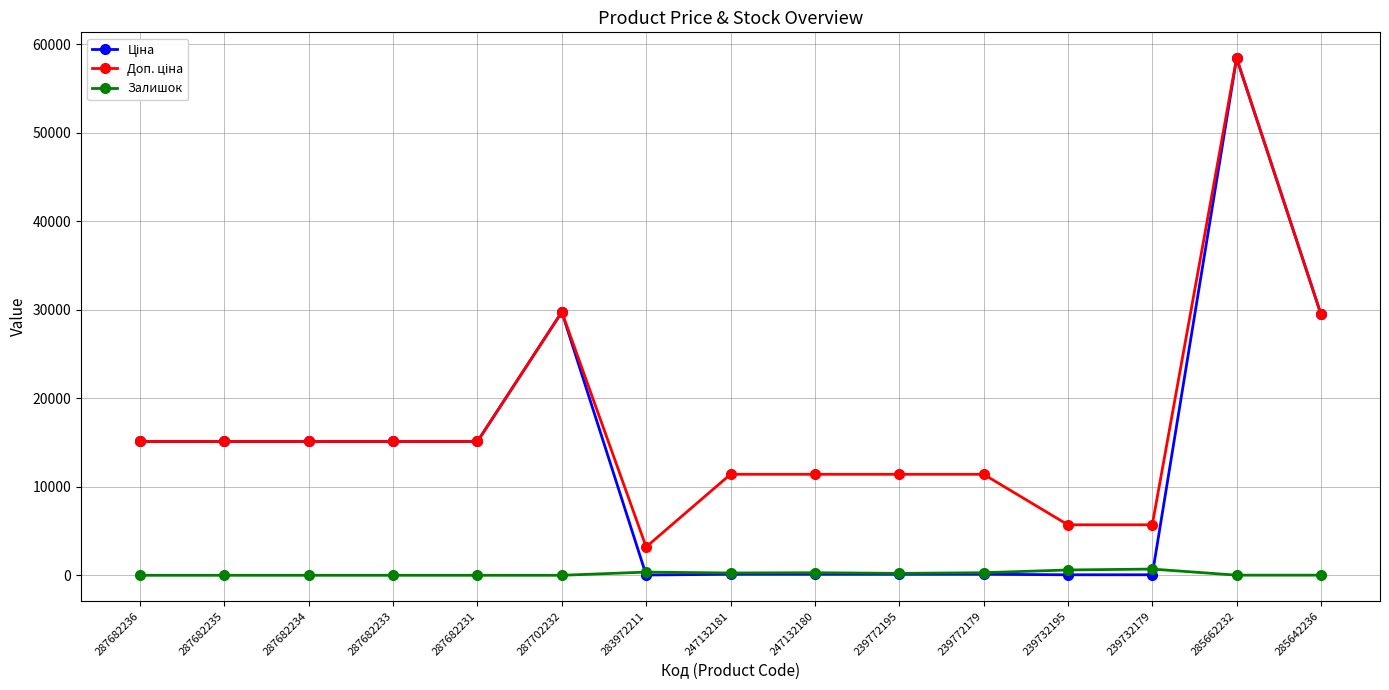

How many lines are shown in the chart?

3